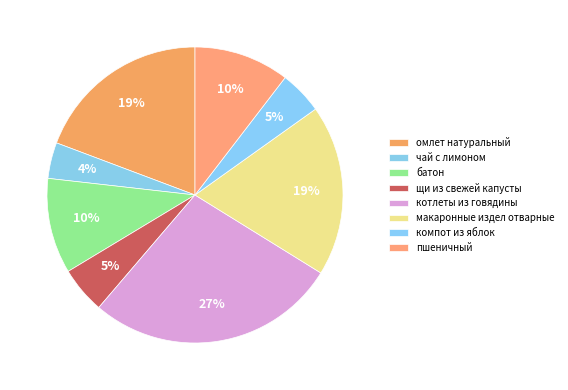

How many segments does this pie chart have?

8